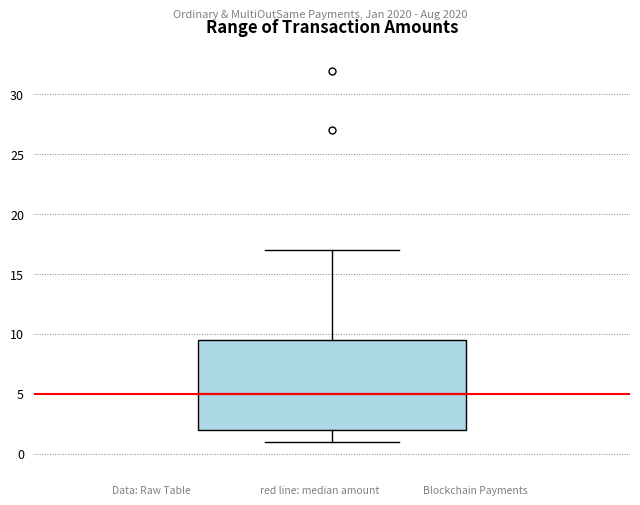

Transcribe this box plot: give where the median line is, the range the box spans, and where the two whiskers end, as read against the y-axis. The values are not printed on the chart, so give them approximately, as read against the axis.

median 5.0, box 2.0 to 9.5, whiskers 1.0 to 17.0